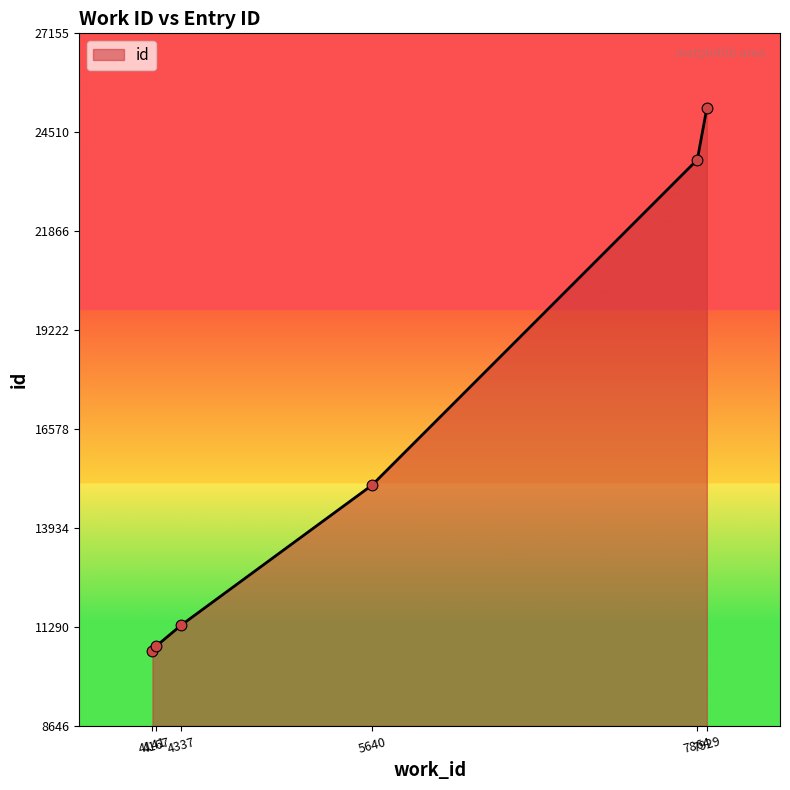

Between 4167 and 7929, which is larger?

7929